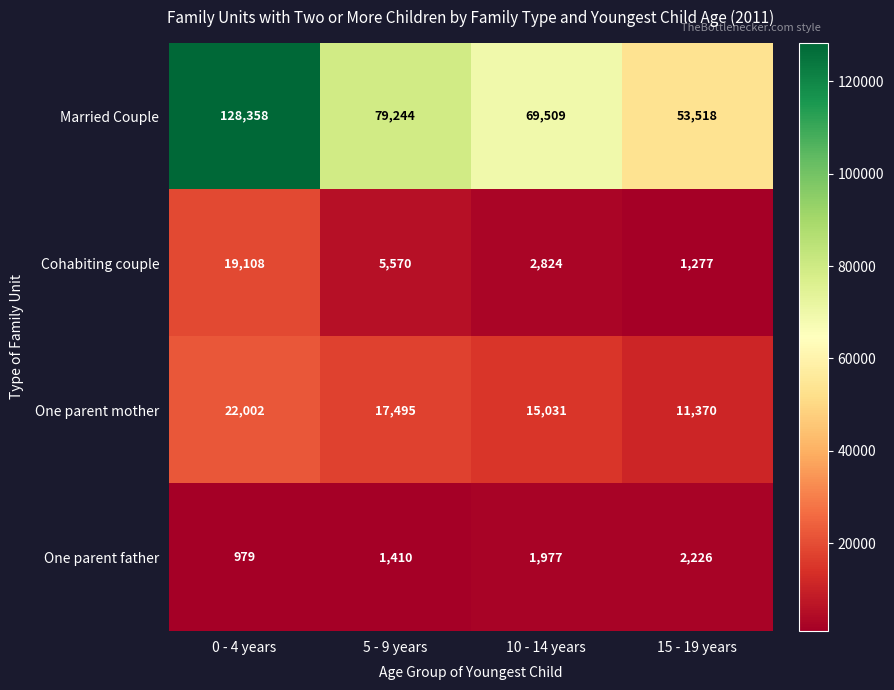

What is the sum of the One parent mother values at 0 - 4 years and 15 - 19 years?

33372